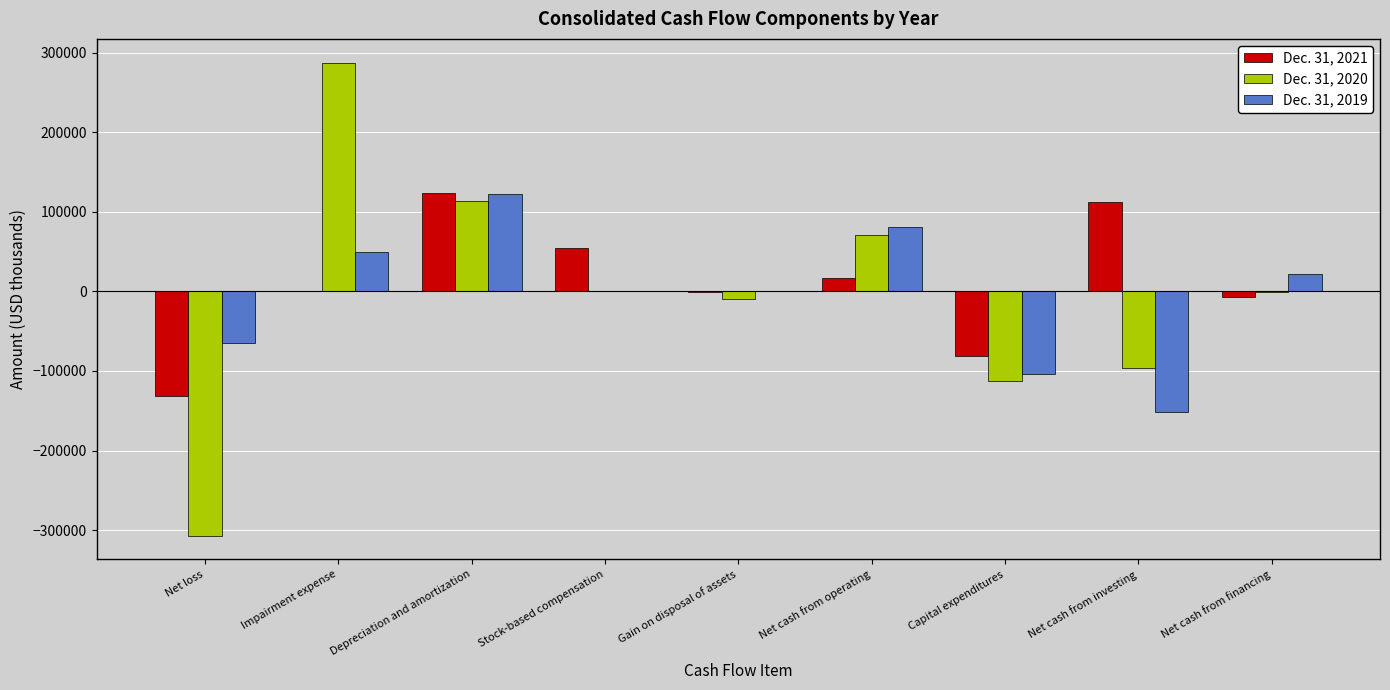

What is the sum of the Dec. 31, 2021 values at Net cash from financing and Impairment expense?

-7176